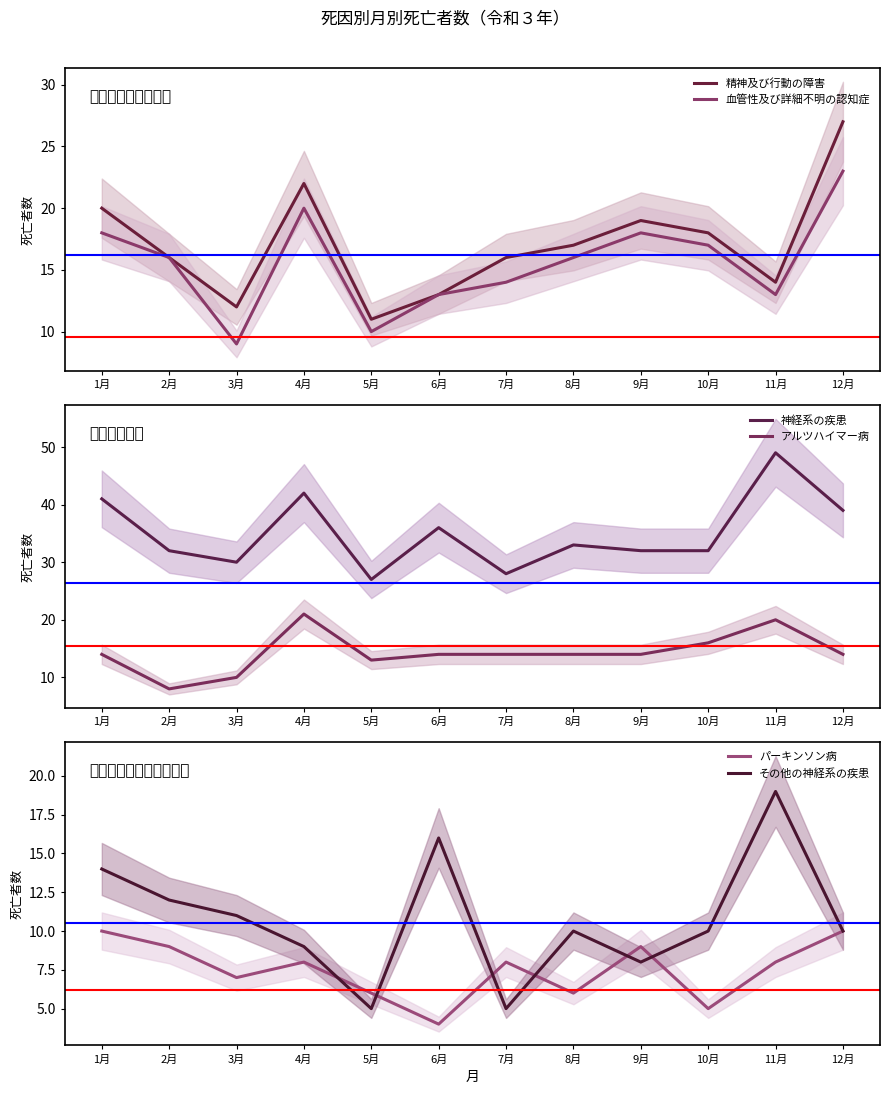

What is the difference between the highest and lowest values at 3月?

23